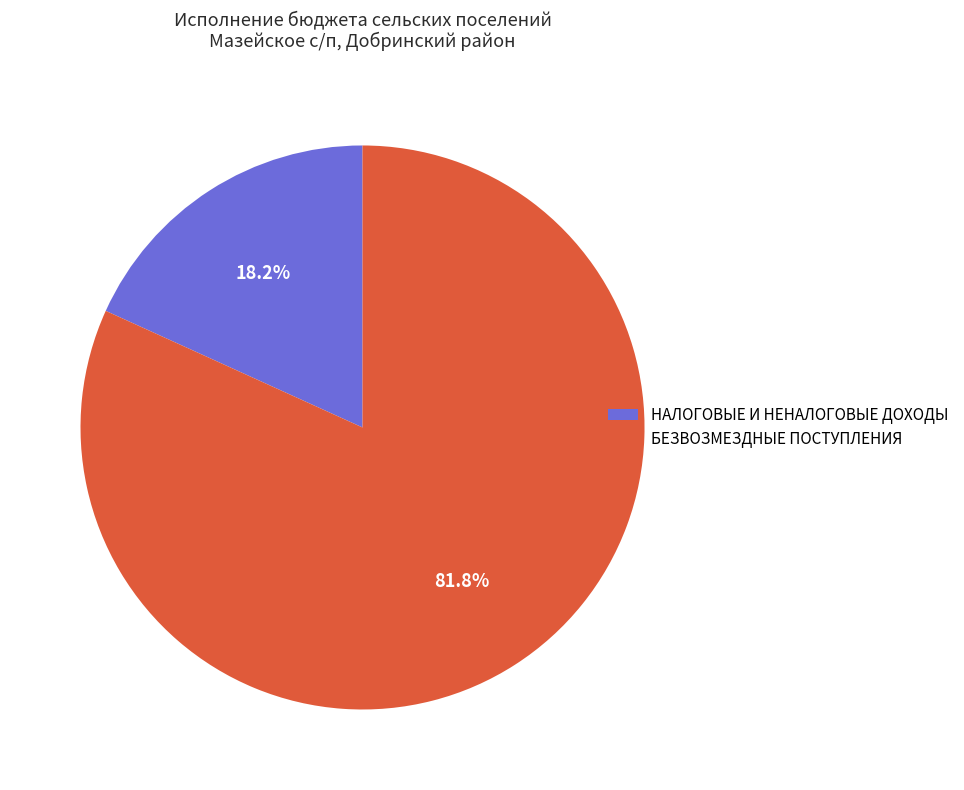

To the nearest percent, what is the average slice percentage?

50%